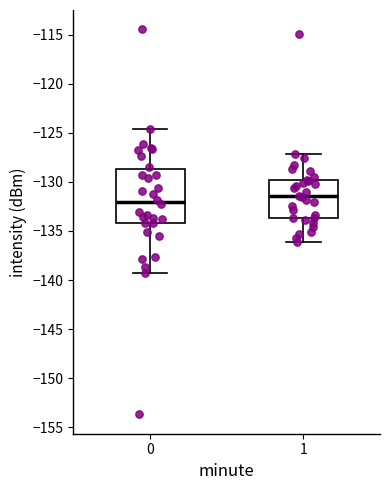

Reading left to right, read every box against the y-axis: the position of its median line, the range the box covers, and the ends of its whiskers. The values are not printed on the chart, so give them approximately, as read against the axis.

0: median -132.0, box -134.0 to -128.5, whiskers -139.5 to -124.5
1: median -131.5, box -133.5 to -130.0, whiskers -136.0 to -127.0